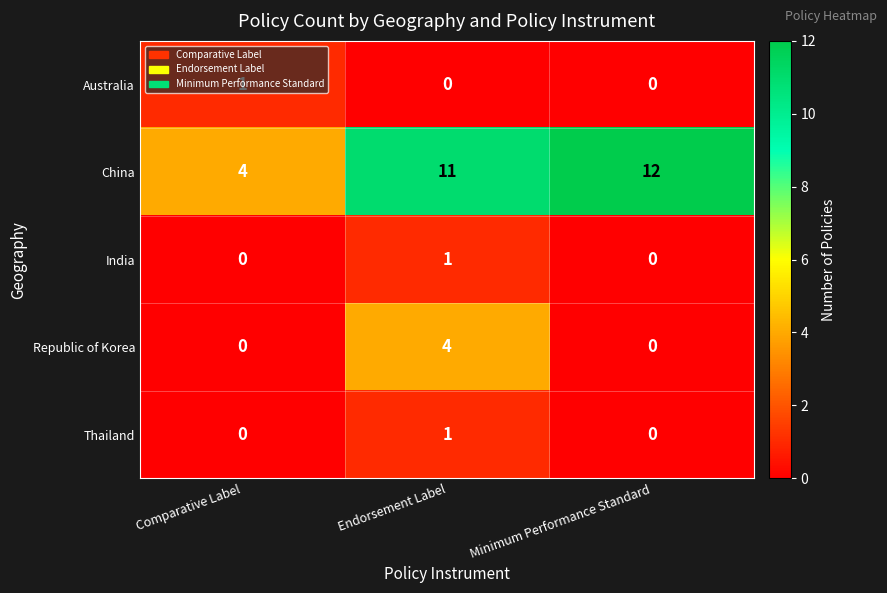

Which label corresponds to the largest value in the chart?

Minimum Performance Standard